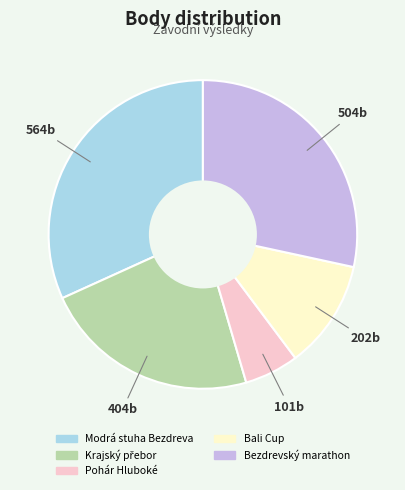

Count the number of slices in the pie.

5